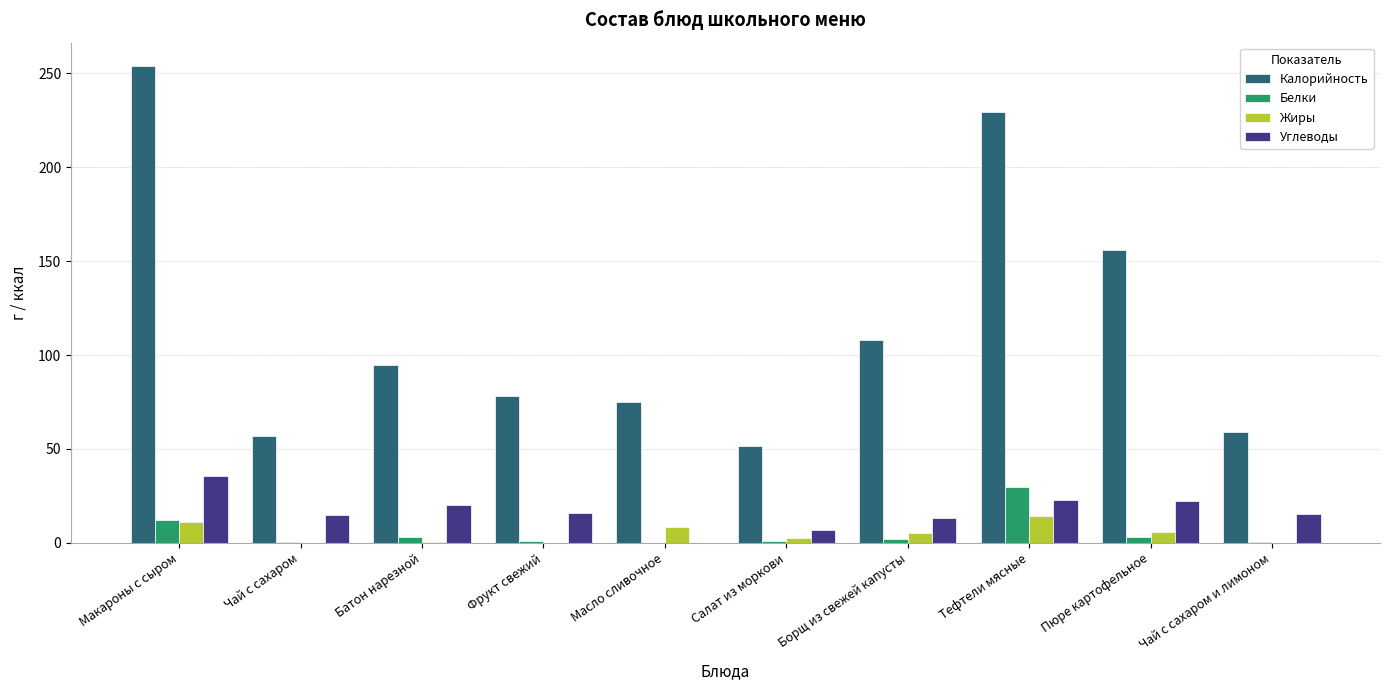

Which series changed the most between Чай с сахаром and Батон нарезной?

Калорийность